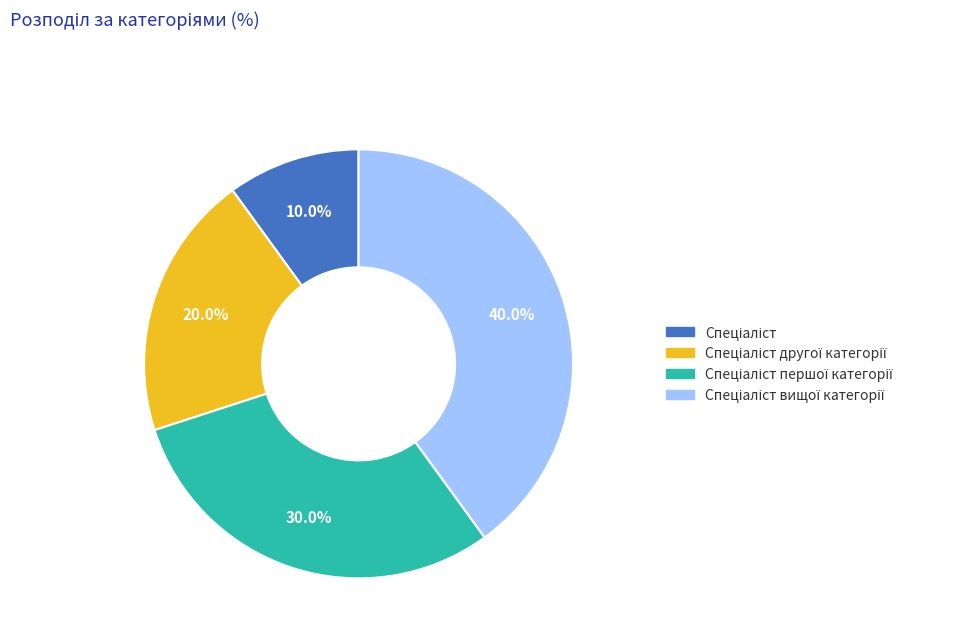

Is there a majority slice in this chart?

No